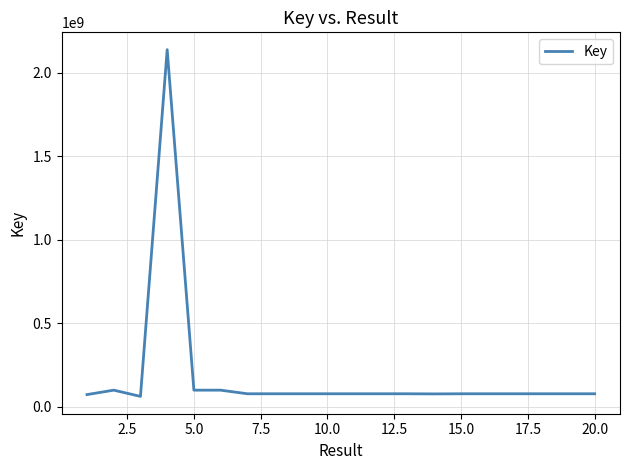

What is the minimum value shown in the chart?

63177139